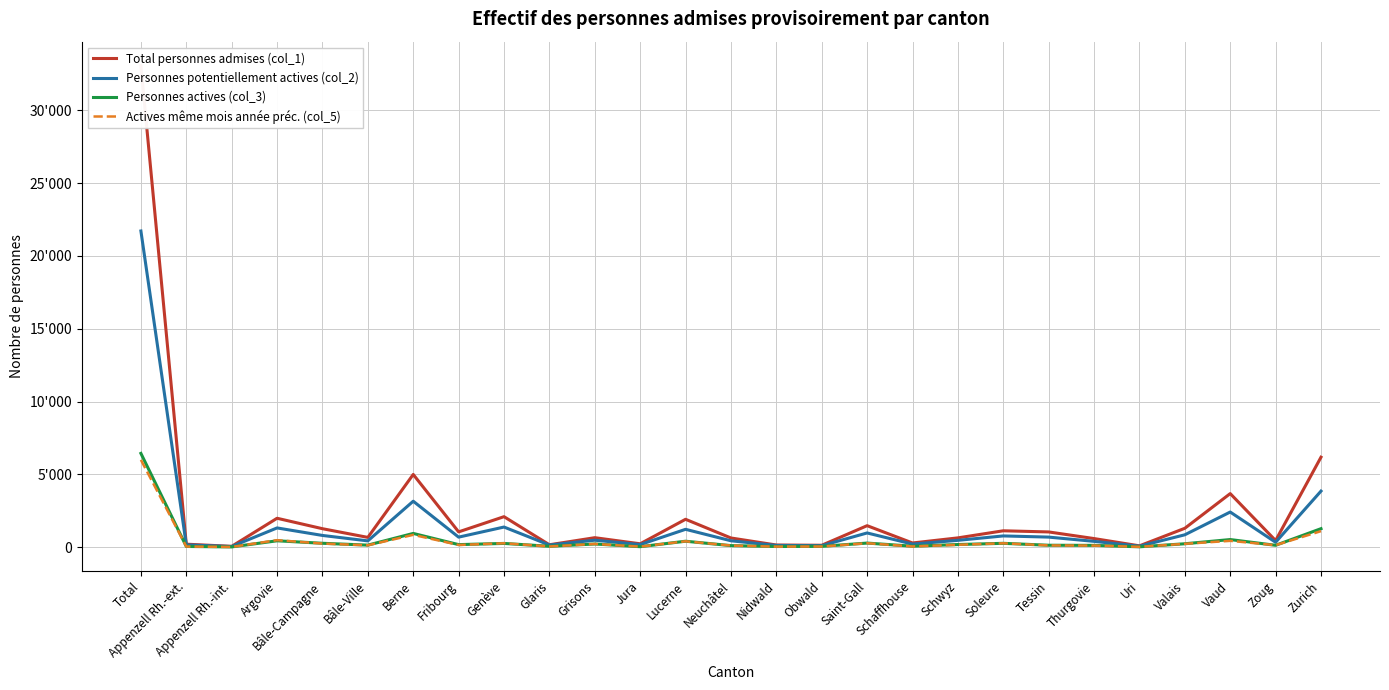

How many distinct data groups are displayed?

4